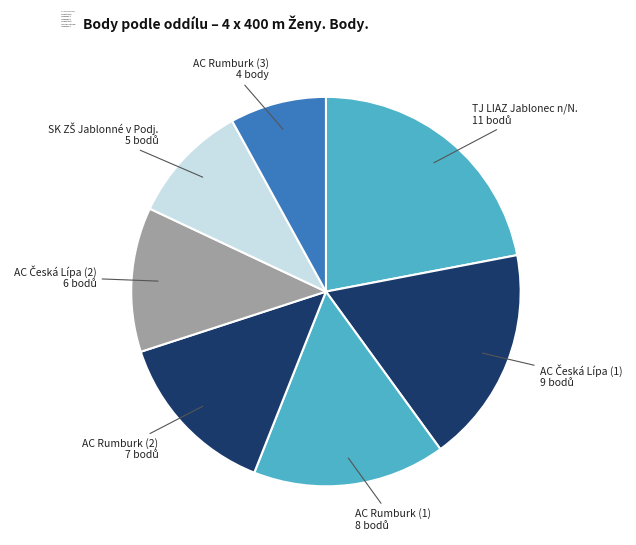

Between TJ LIAZ Jablonec n/N. and AC Rumburk (3), which is larger?

TJ LIAZ Jablonec n/N.